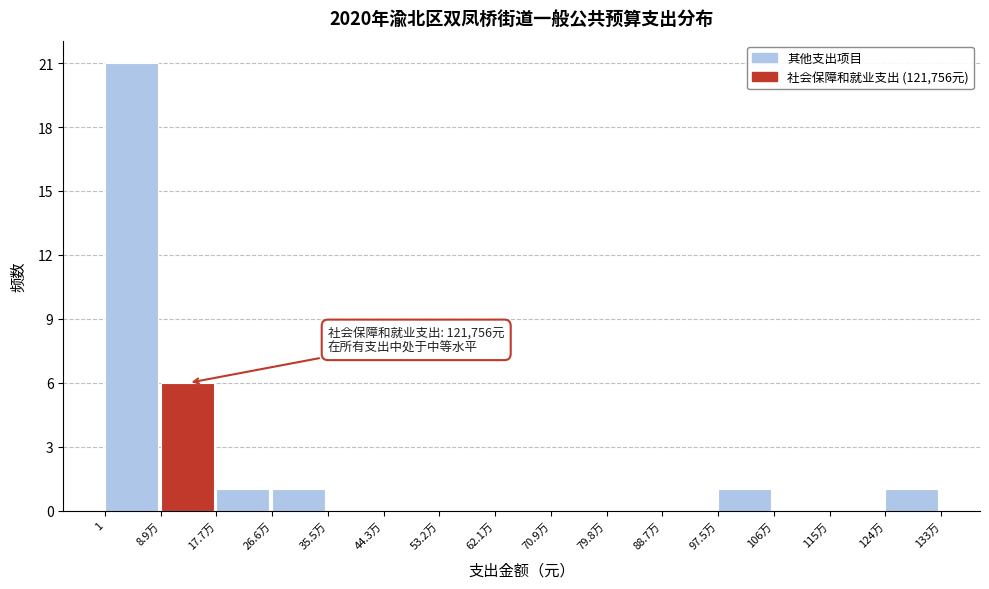

Reading left to right, list all the values displayed in this chart.

1=21	8.9万=6	17.7万=1	26.6万=1	35.5万=0	44.3万=0	53.2万=0	62.1万=0	70.9万=0	79.8万=0	88.7万=0	97.5万=1	106万=0	115万=0	124万=1